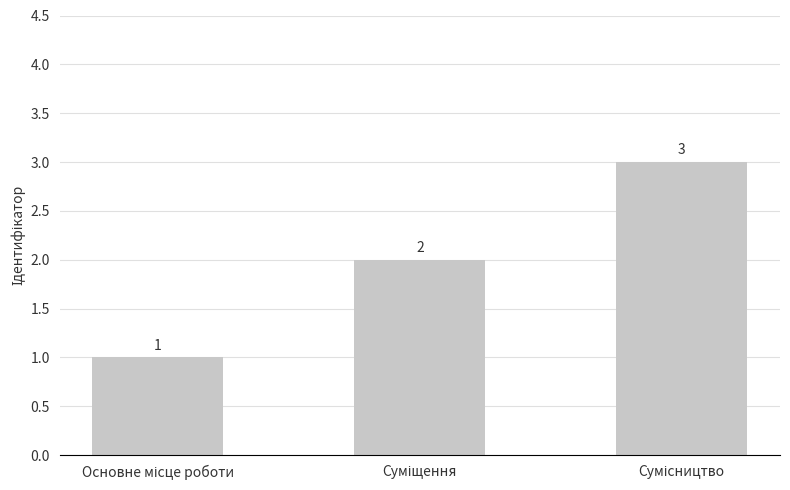

Count the values in the range 1 to 3.

3